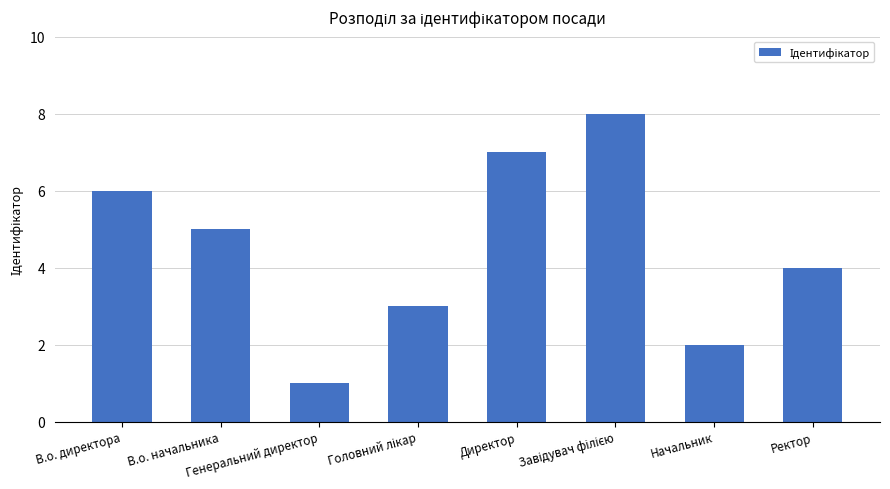

What is the difference between the maximum and minimum values?

7